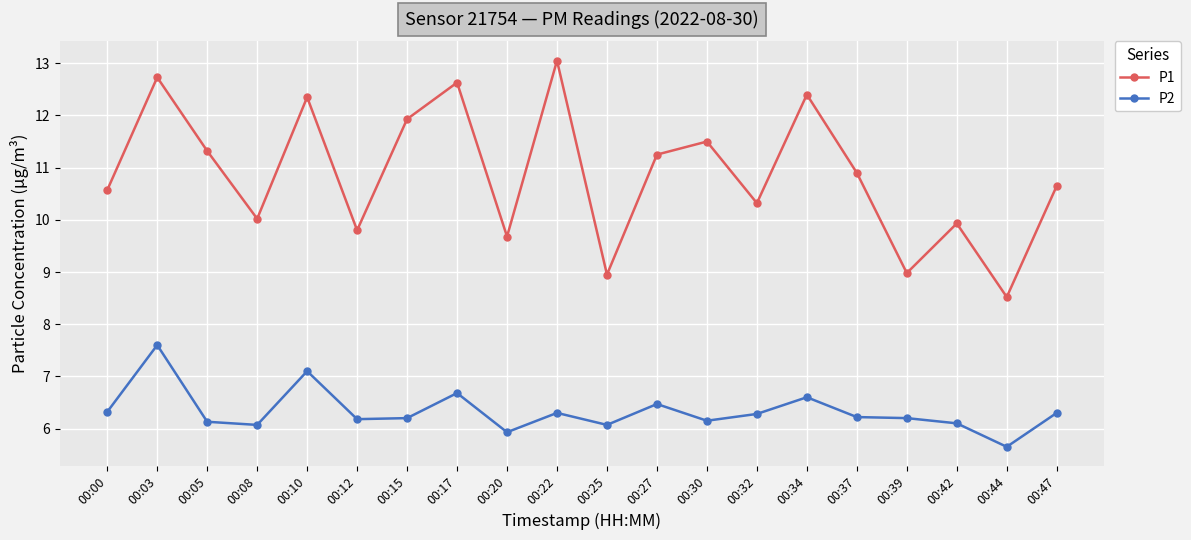

How many lines are shown in the chart?

2